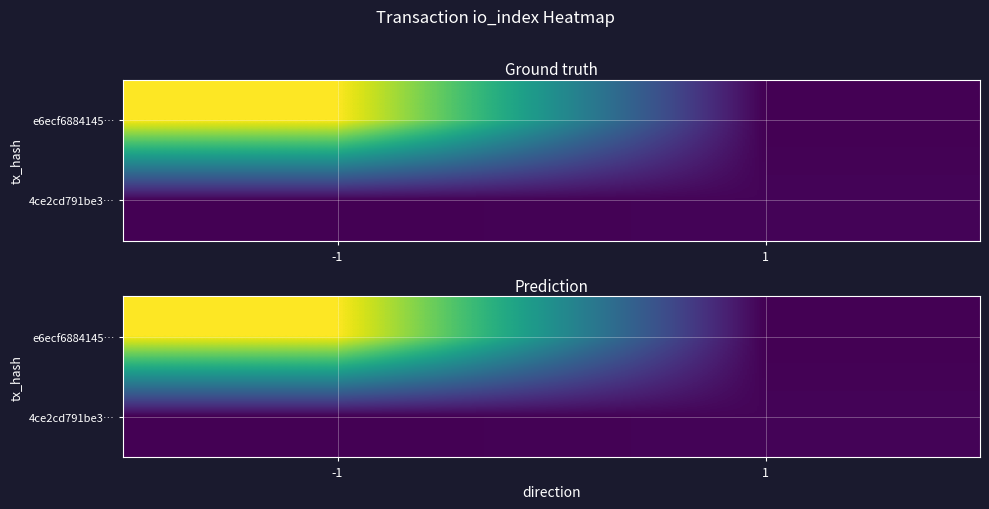

True or false: 4ce2cd791be3… has a value of 0 at -1.

True